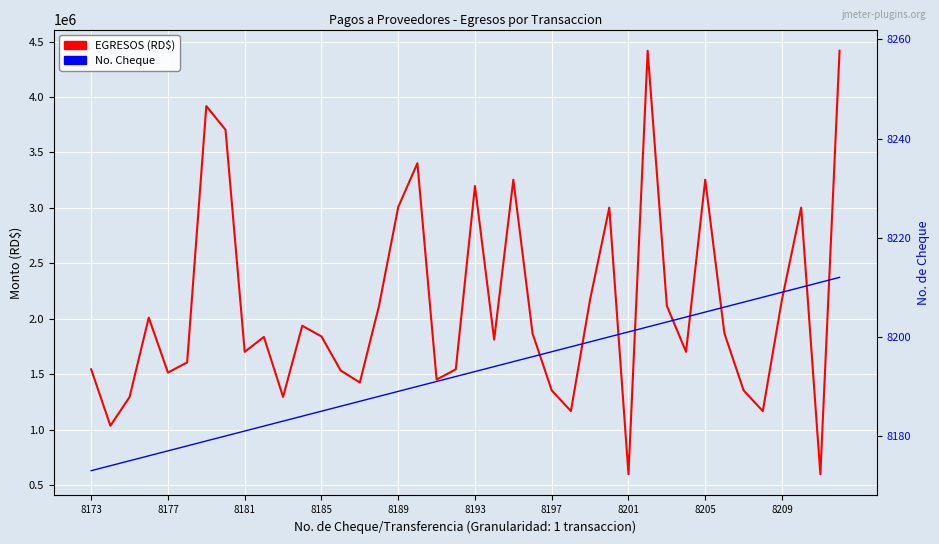

At 14, list the series in order from smallest to largest.

No. Cheque, EGRESOS (RD$)